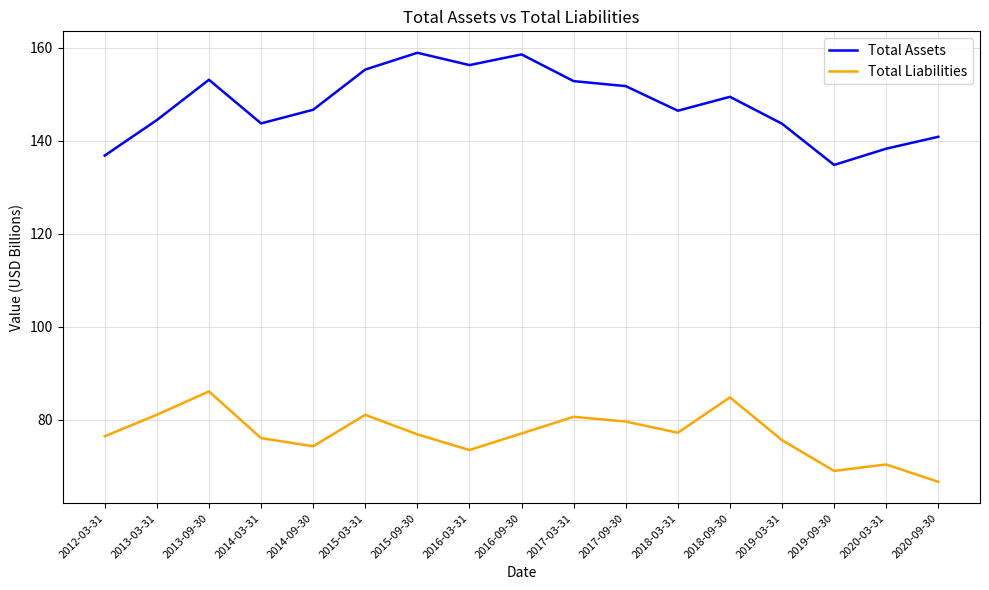

The value of Total Assets at 2013-03-31 is 201.4. True or false?

False